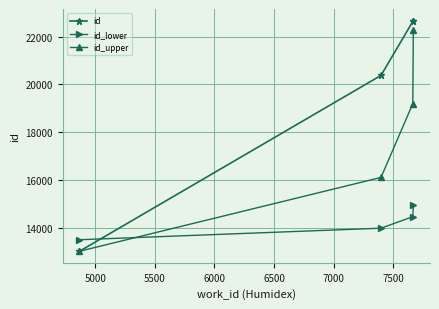

Which series has the largest total across all categories?

id